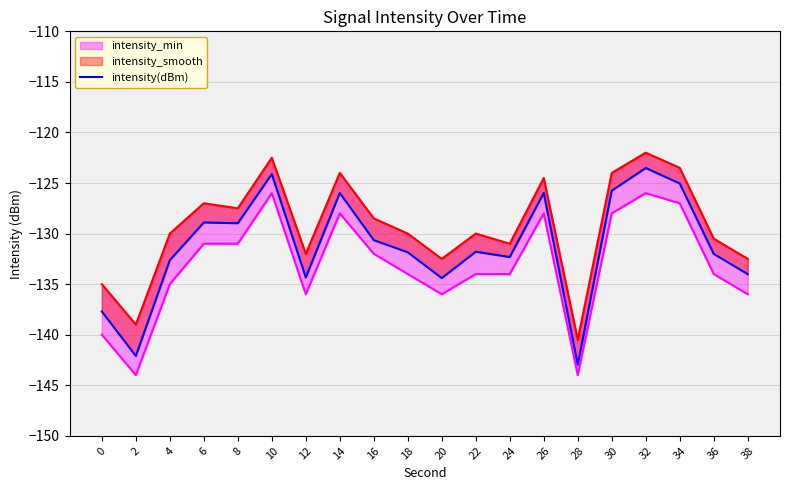

Between 36 and 14, which is larger?

14